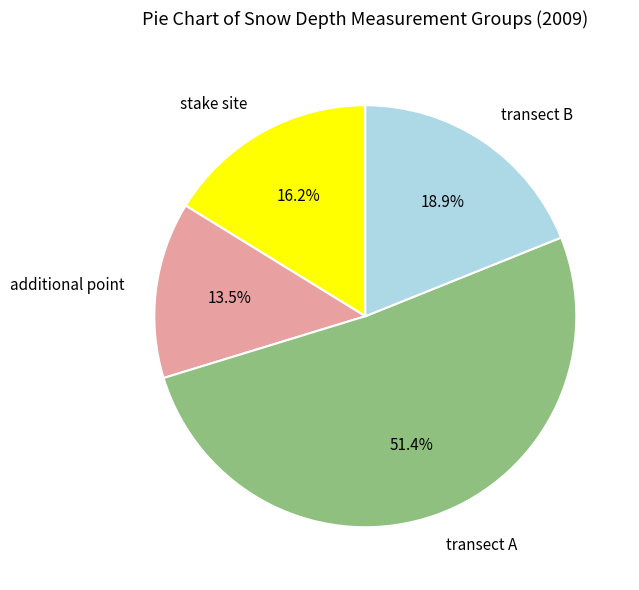

Is the sum of stake site and transect B greater than half?

No